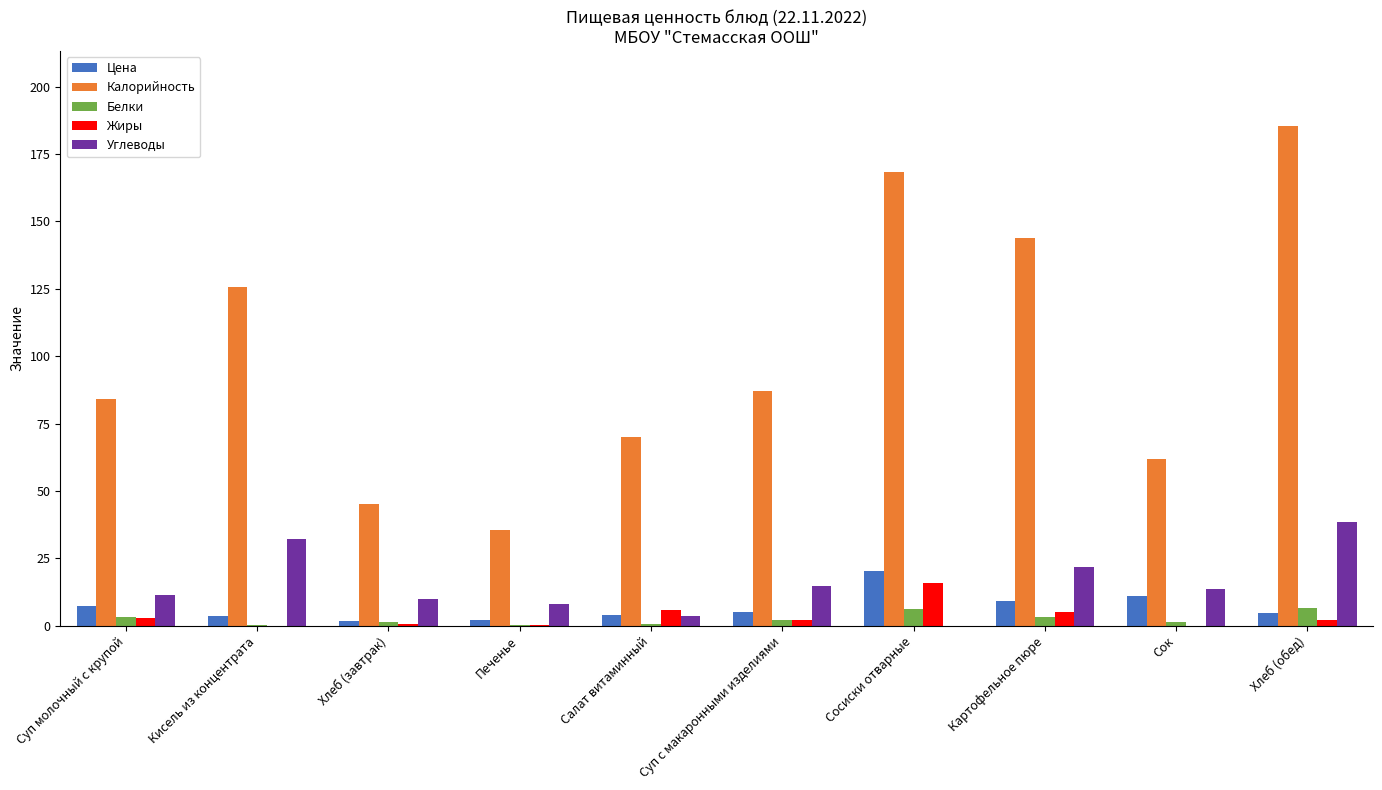

What is the spread (max minus min) of values at Суп с макаронными изделиями?

84.8